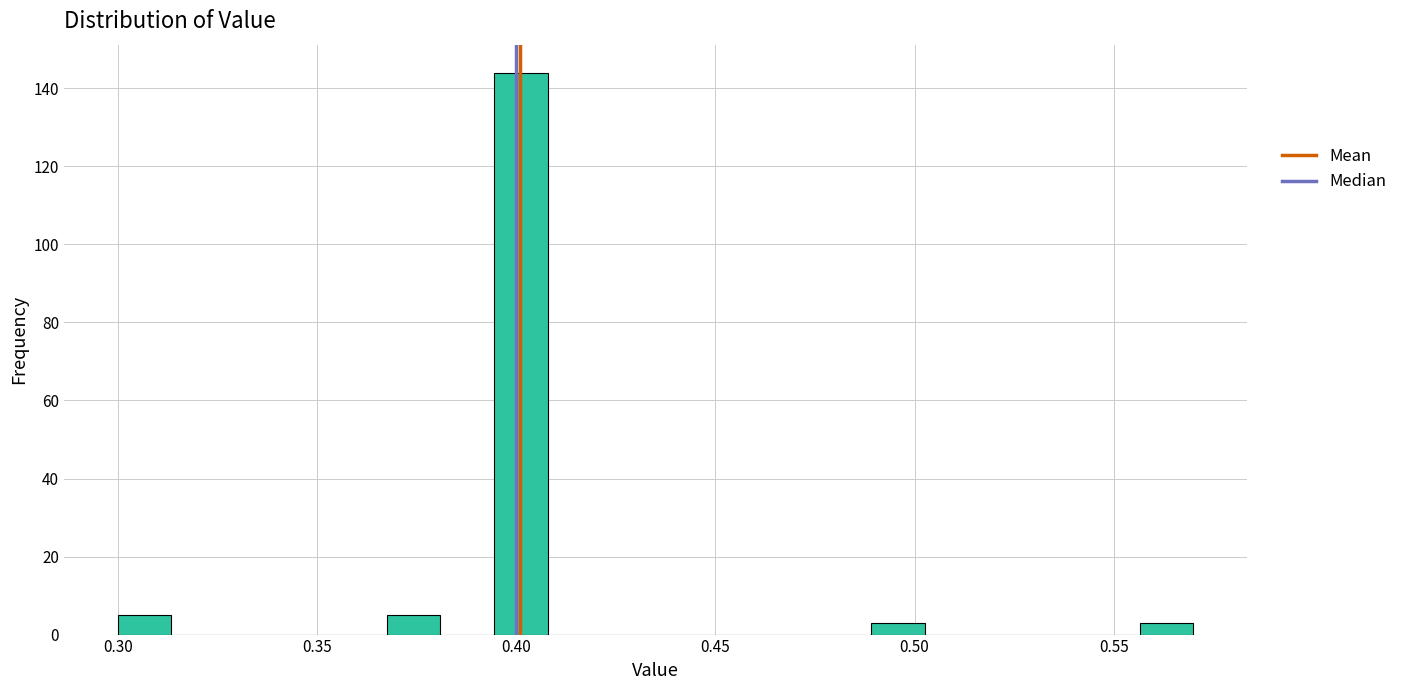

Around what value on the x-axis is the tallest bar? Give the approximate position of its centre, as read against the axis.

0.400